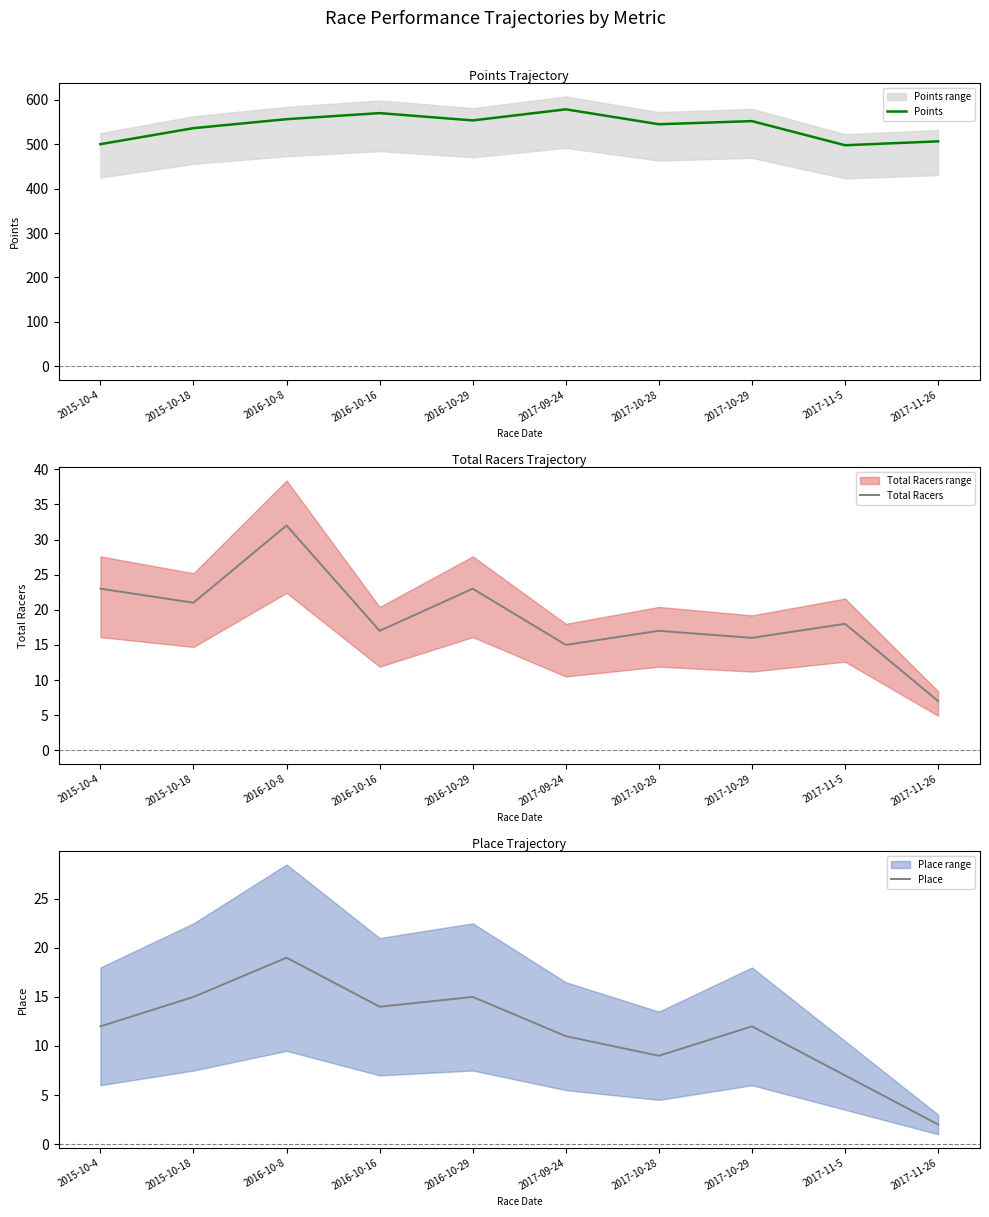

What is the value of the Total Racers point at the 6th from the left?

15.0